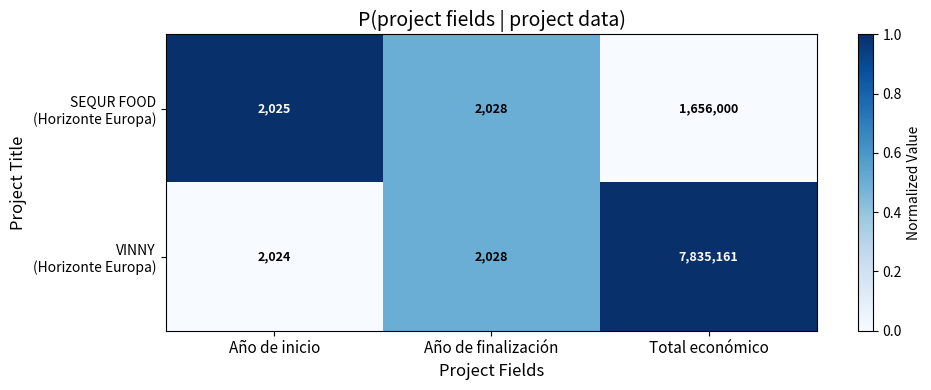

At which category is the sum across all series the highest?

Total económico